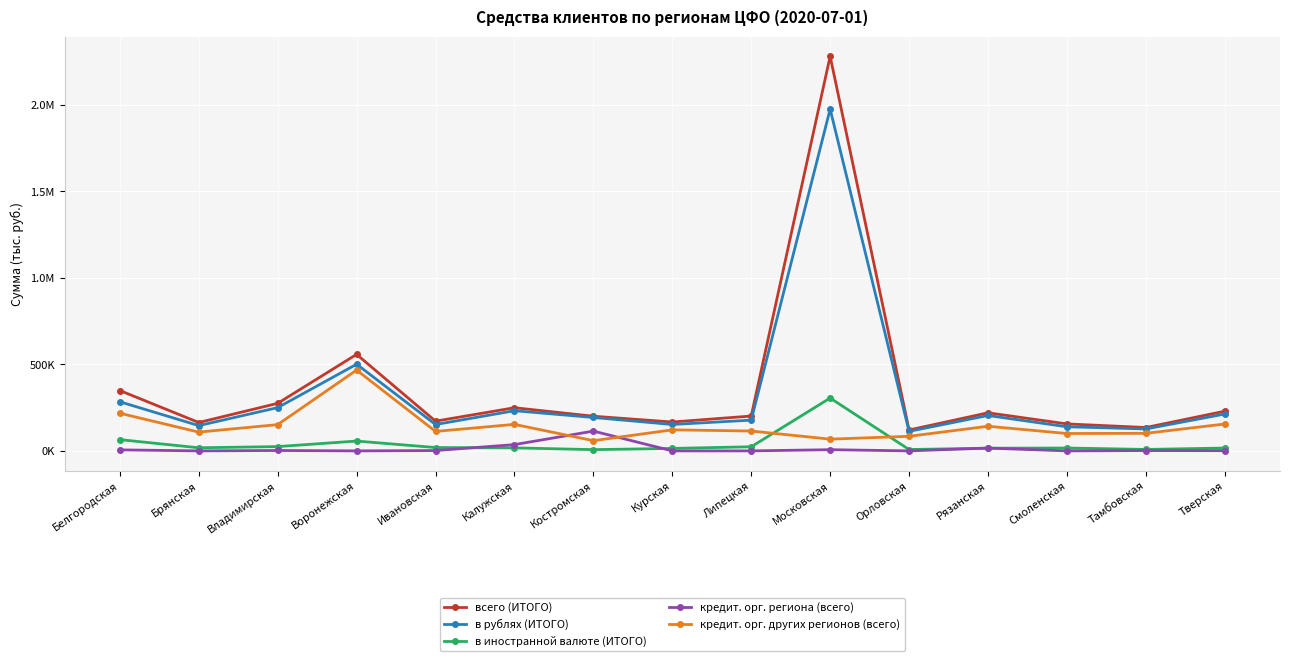

What are all the series names shown in the legend?

всего (ИТОГО), в рублях (ИТОГО), в иностранной валюте (ИТОГО), кредит. орг. региона (всего), кредит. орг. других регионов (всего)